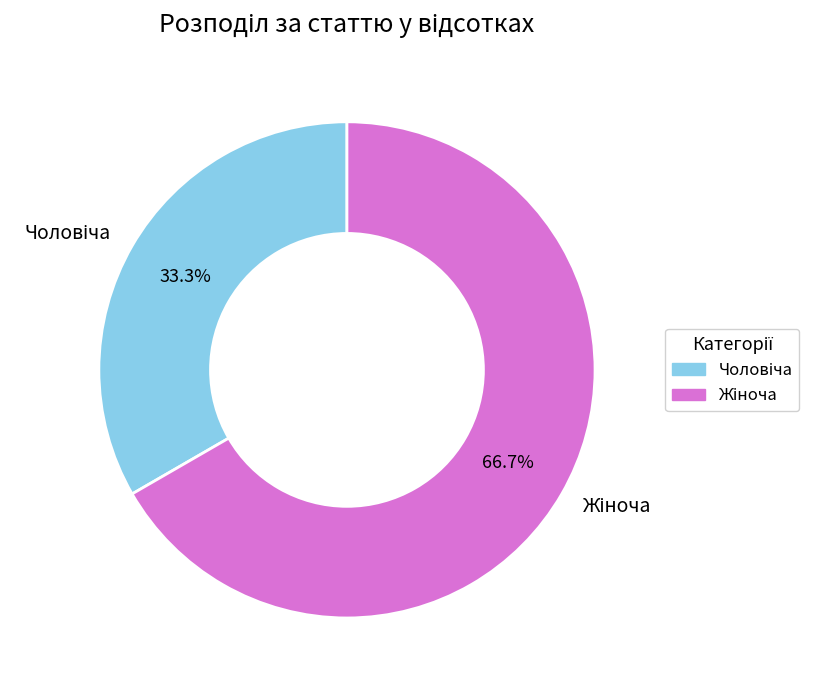

Does any single category account for the majority?

Yes